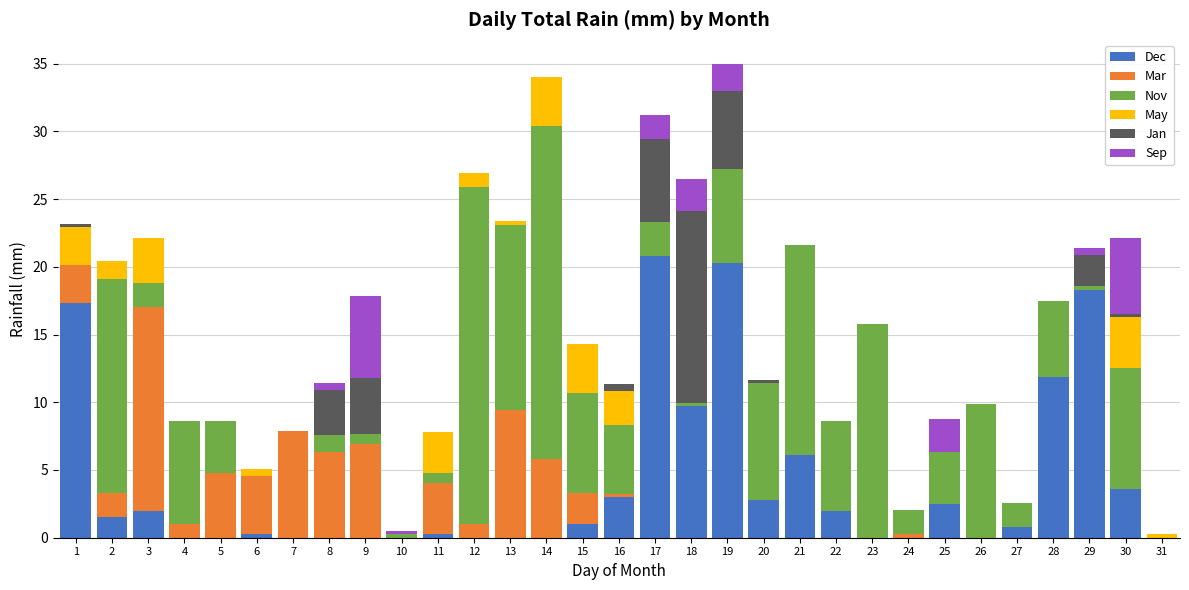

What is the sum of all Dec values?

124.1